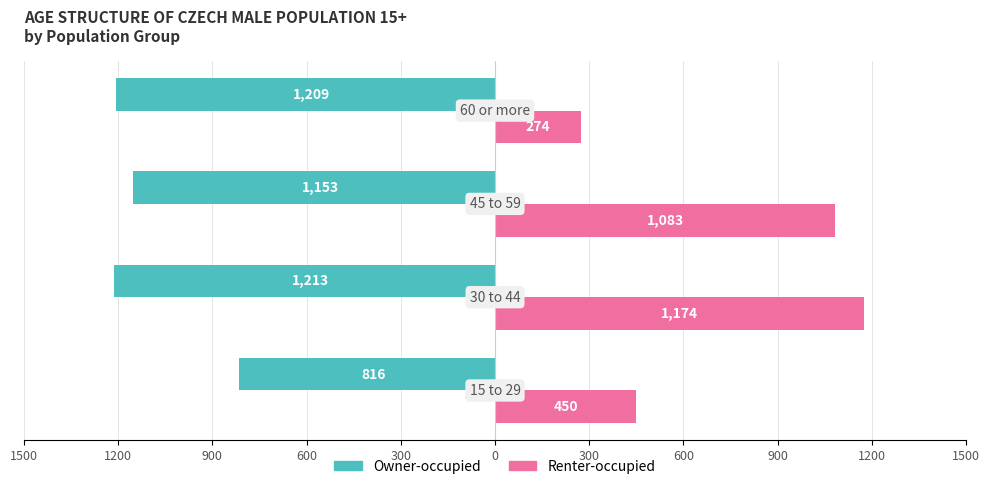

What are all the series names shown in the legend?

Owner-occupied, Renter-occupied